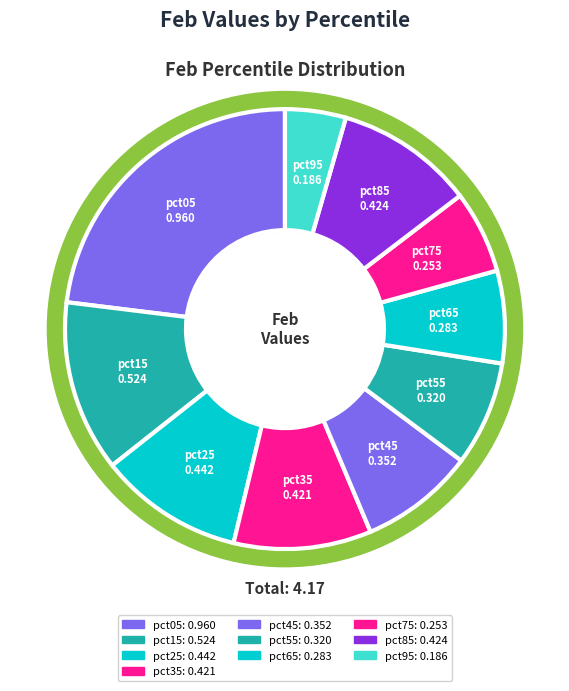

To the nearest percent, what percentage of the pie is pct15?

13%